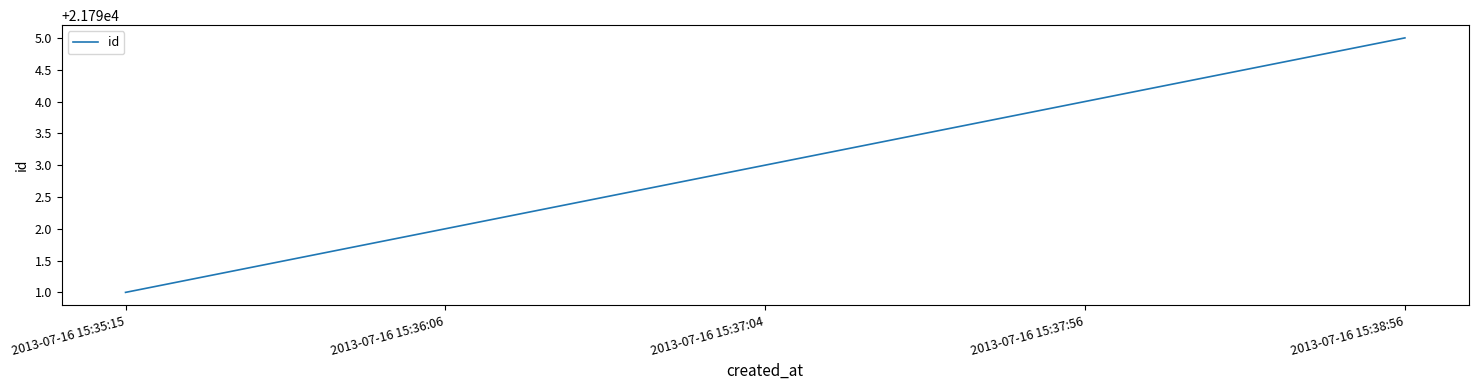

What is the average value?

21793